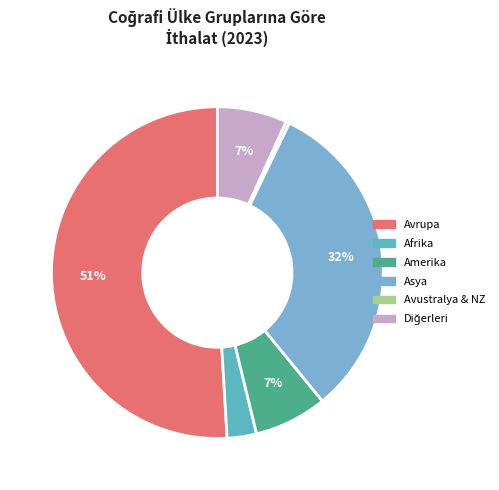

Does any single category account for the majority?

Yes